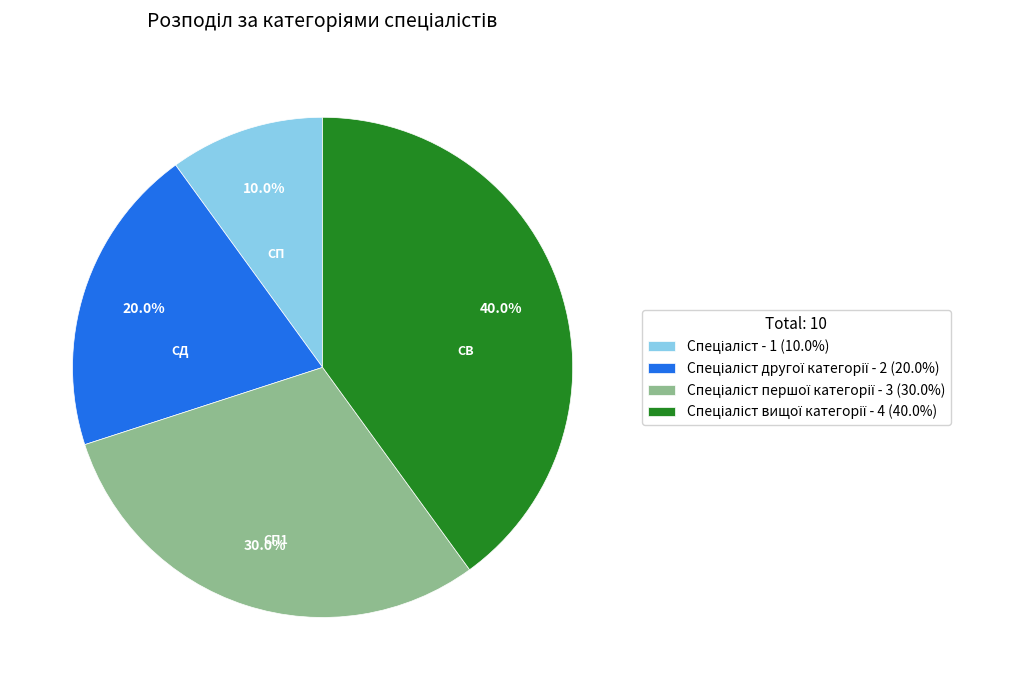

Does any single category account for the majority?

No